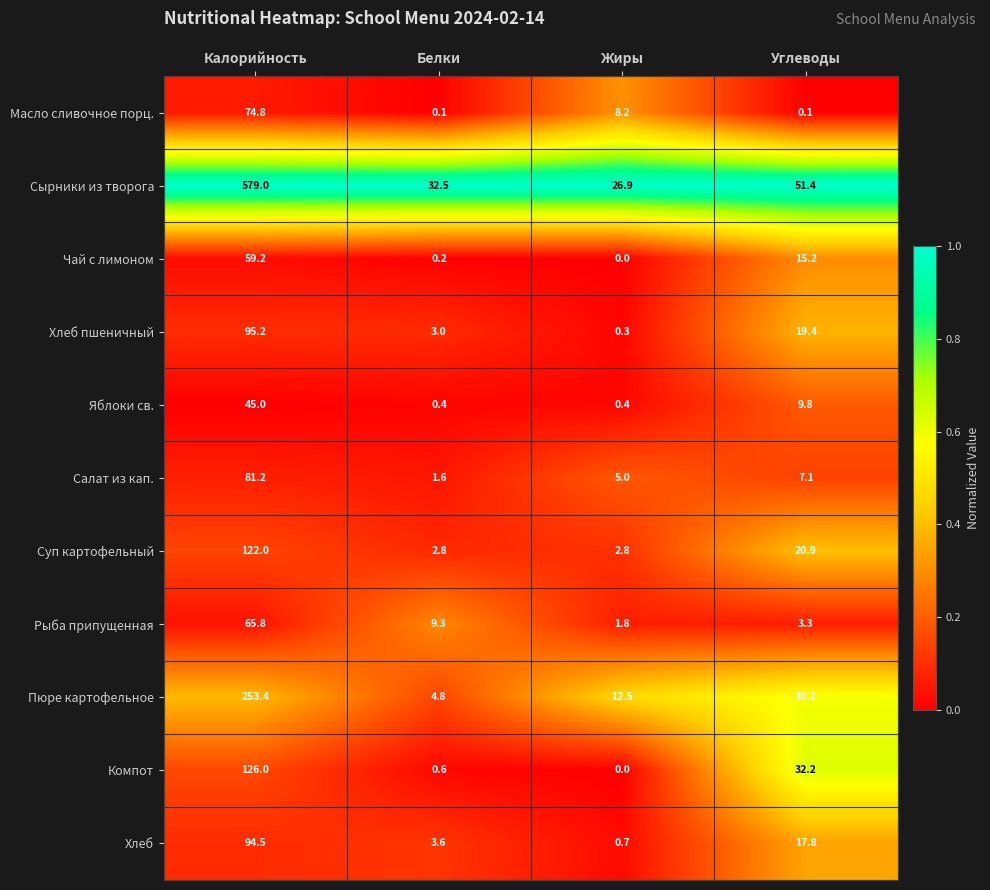

What is the maximum value for Сырники из творога?

579.0